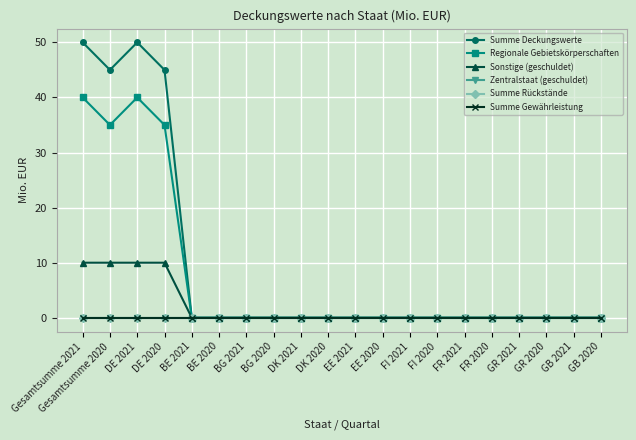

True or false: Zentralstaat (geschuldet) has more than 1 points higher than both neighbors.

False